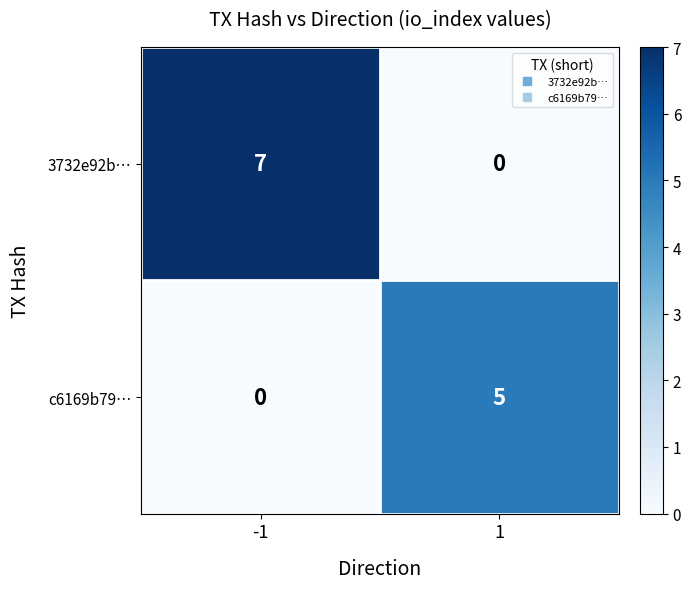

Reading right to left, what are all the values shown in this chart?

3732e92b…: 1=0	-1=7
c6169b79…: 1=5	-1=0